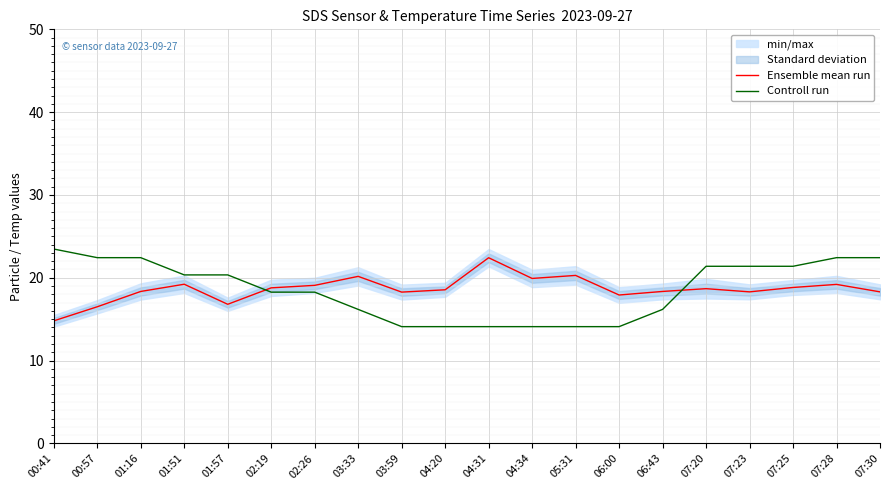

Between 03:59 and 03:33, which is larger?

03:33